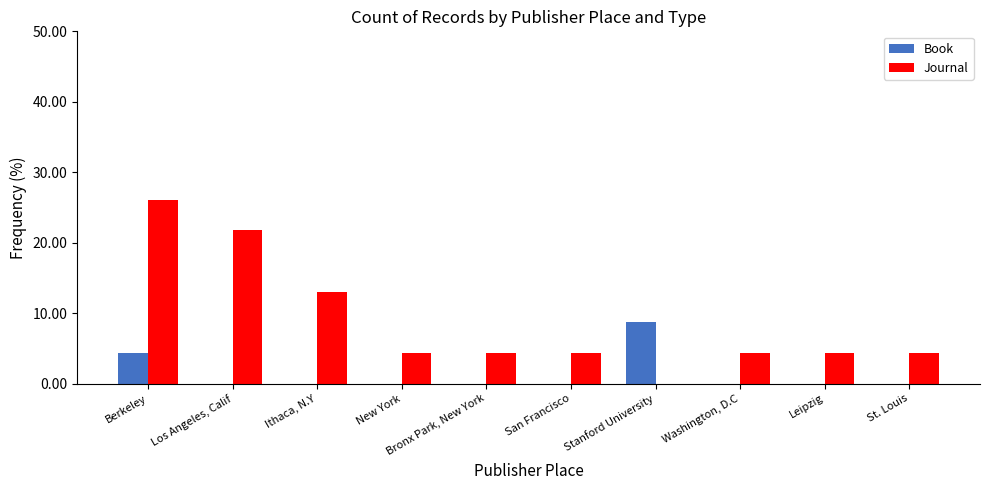

Where is Book nearest to the value 4?

Berkeley